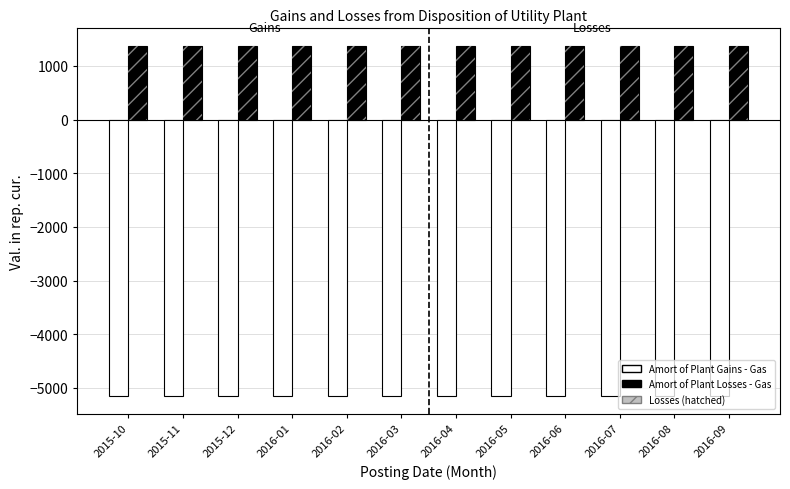

What is the spread (max minus min) of values at 2016-09?

6527.3